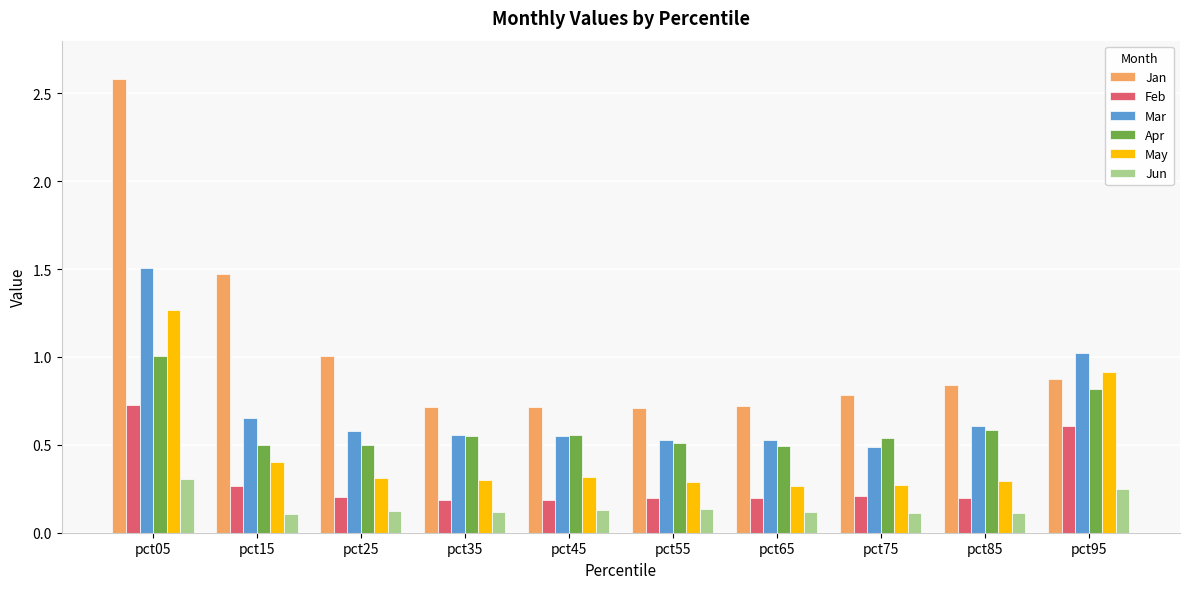

The value of May at pct15 is 0.3. True or false?

False